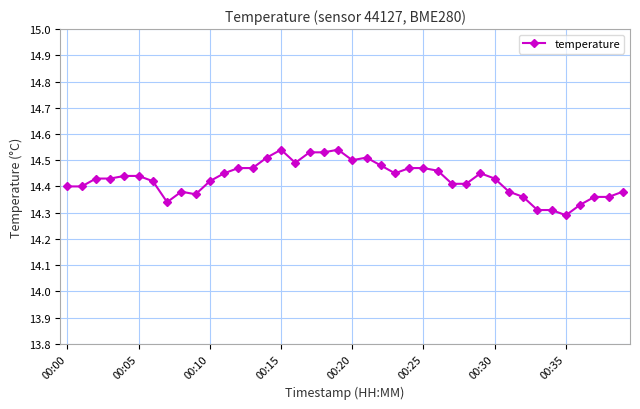

How many values are between 14 and 15?

40